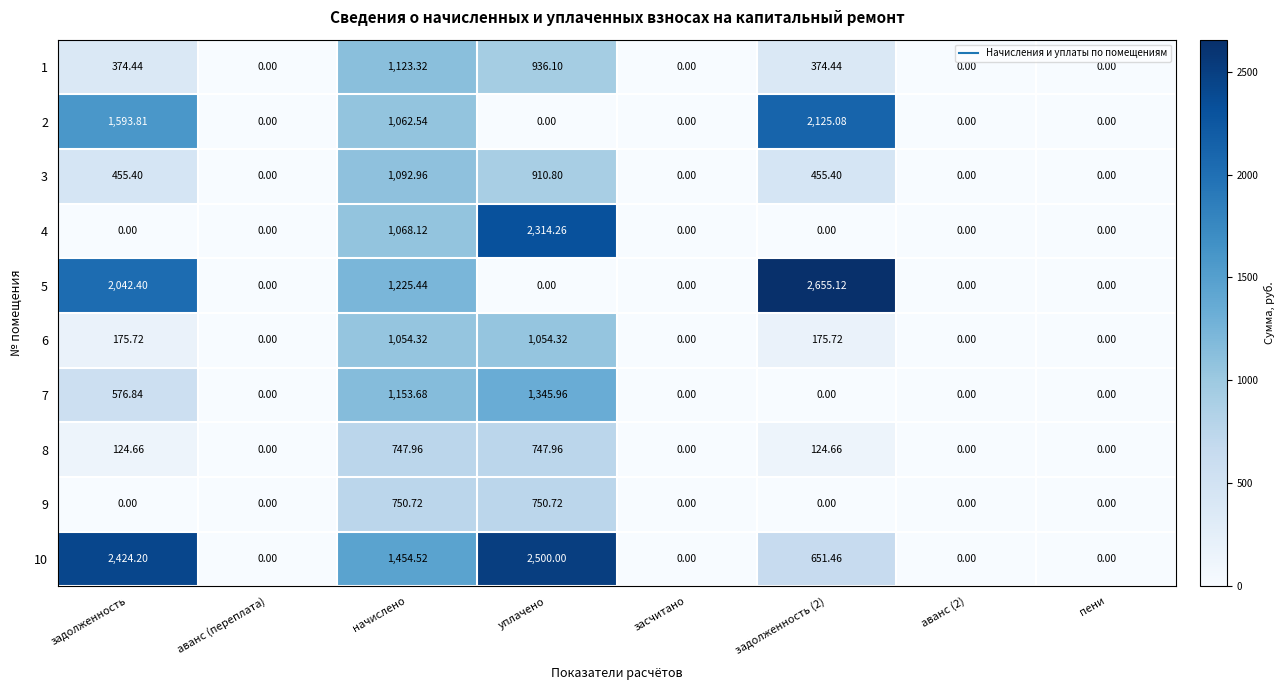

At which label does 7 reach its peak?

уплачено